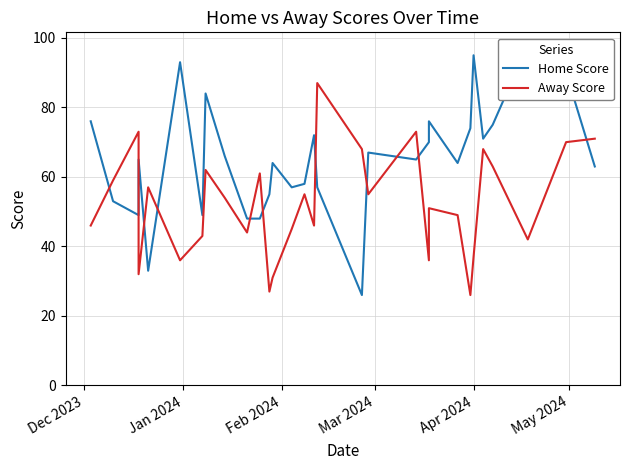

What is the label of the 26th point from the right?

Apr 2024